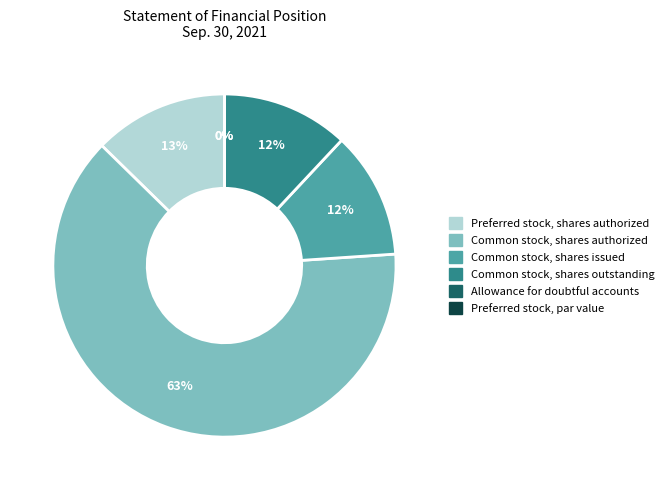

Does Common stock, shares authorized represent more than half of the total?

Yes